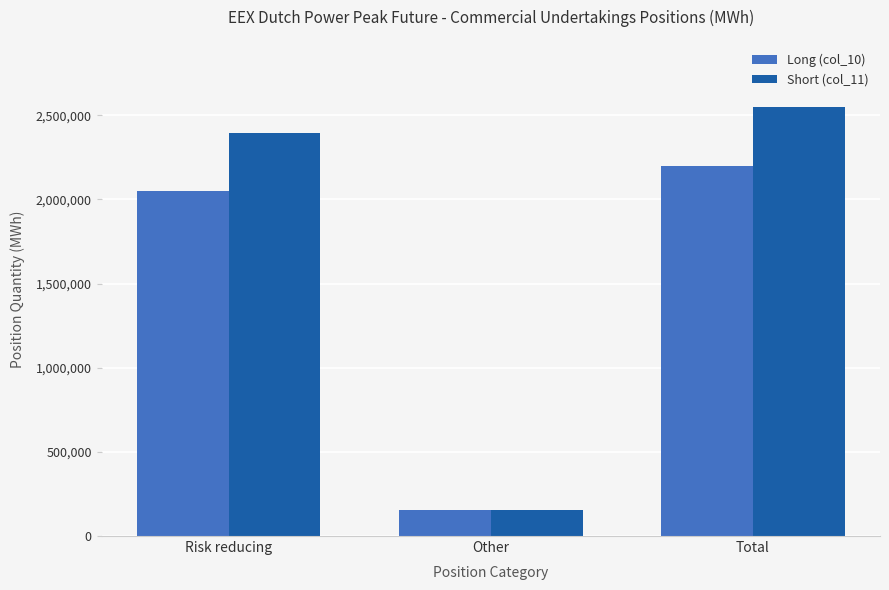

Is it true that Long (col_10) equals 2201604 at Total?

True